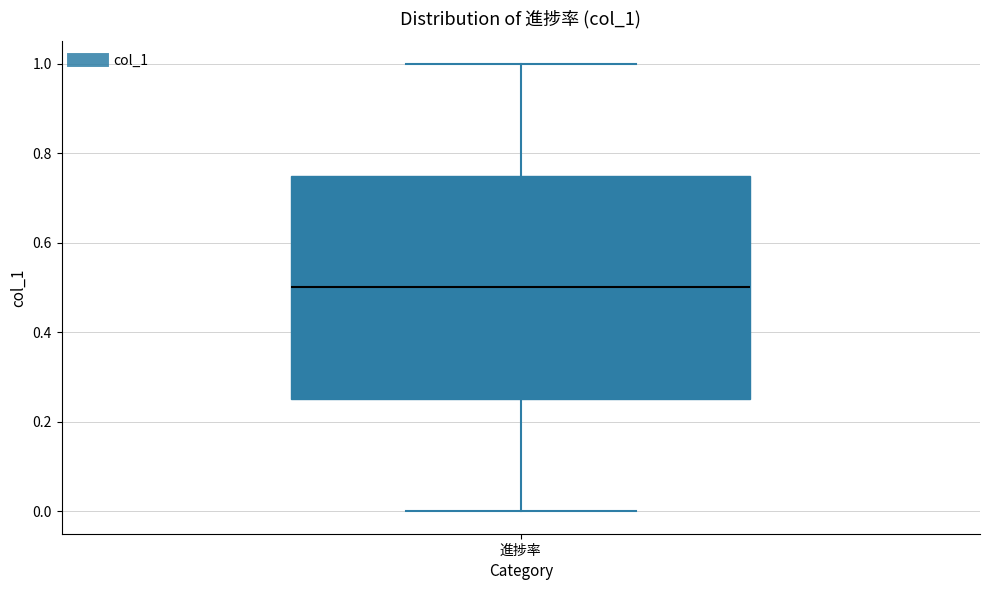

Transcribe this box plot: give where the median line is, the range the box spans, and where the two whiskers end, as read against the y-axis. The values are not printed on the chart, so give them approximately, as read against the axis.

median 0.50, box 0.26 to 0.76, whiskers 0.00 to 1.00